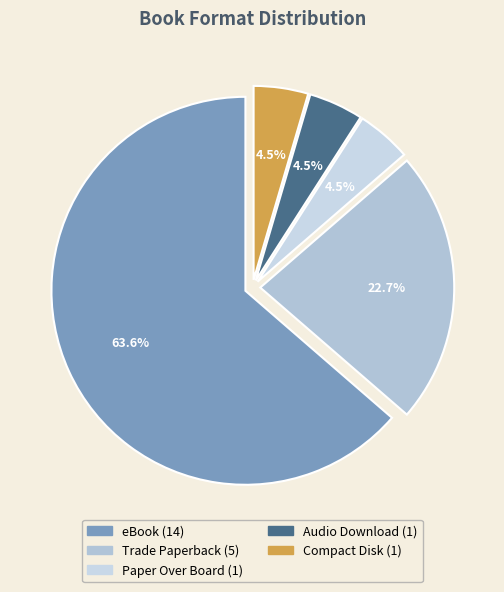

Which category accounts for the majority?

eBook